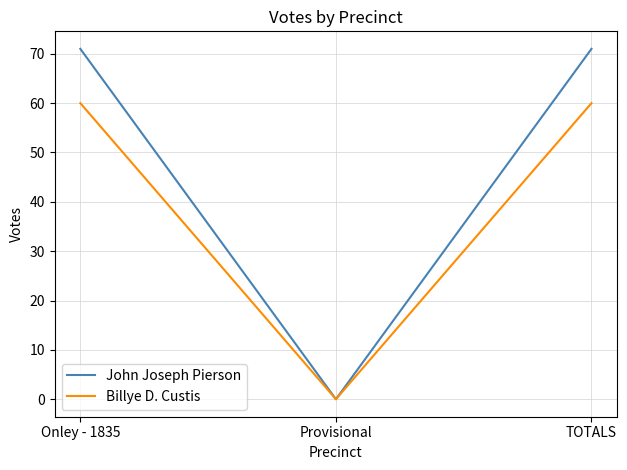

The John Joseph Pierson series shows 71 at Onley - 1835. True or false?

True